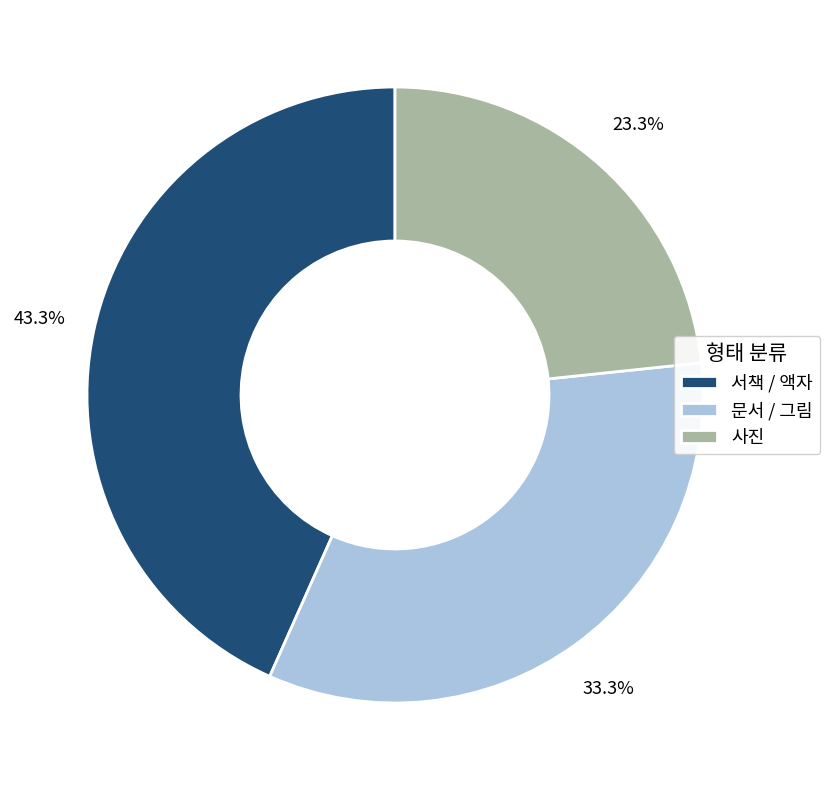

What portion of the pie excludes 사진?

76.7%